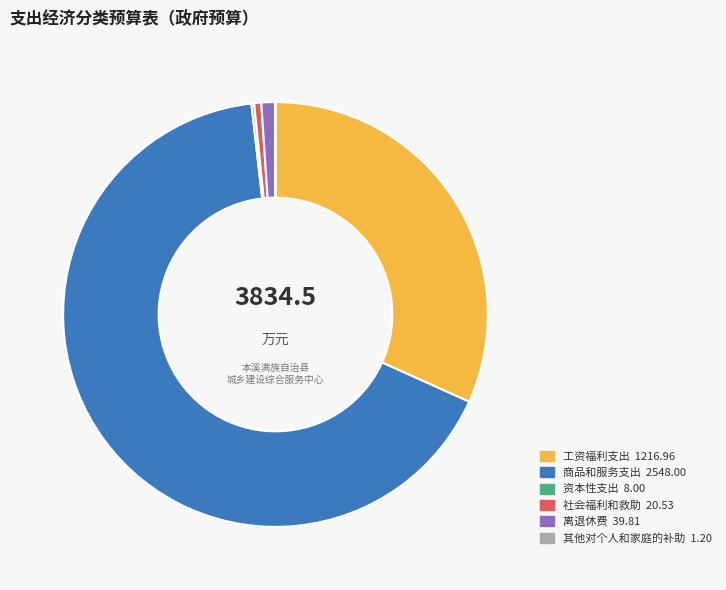

Is the sum of 社会福利和救助 and 离退休费 greater than half?

No